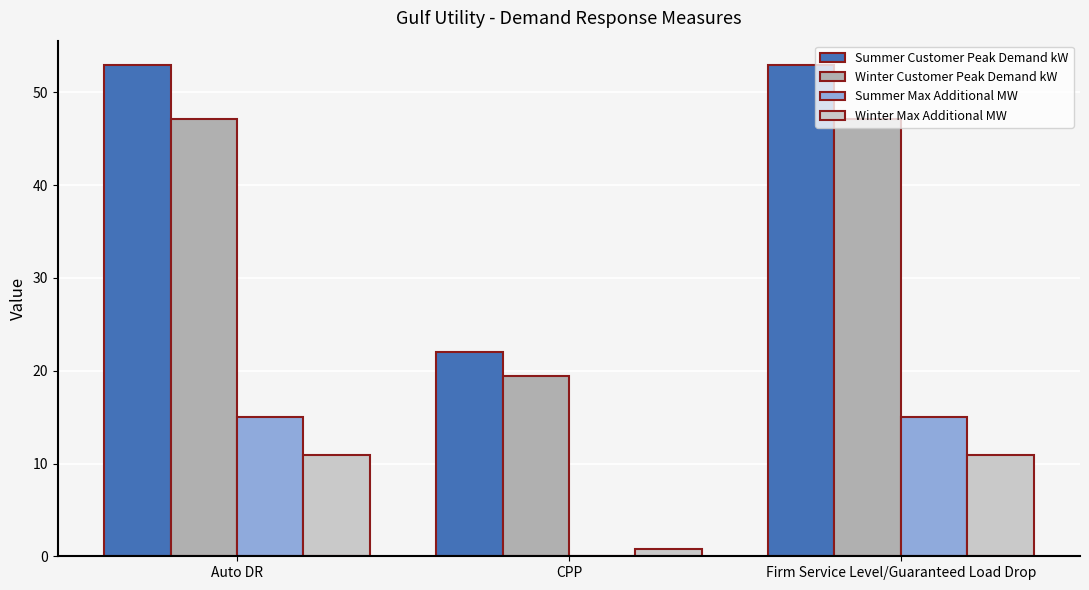

The Summer Customer Peak Demand kW series shows 15.7 at Firm Service Level/Guaranteed Load Drop. True or false?

False